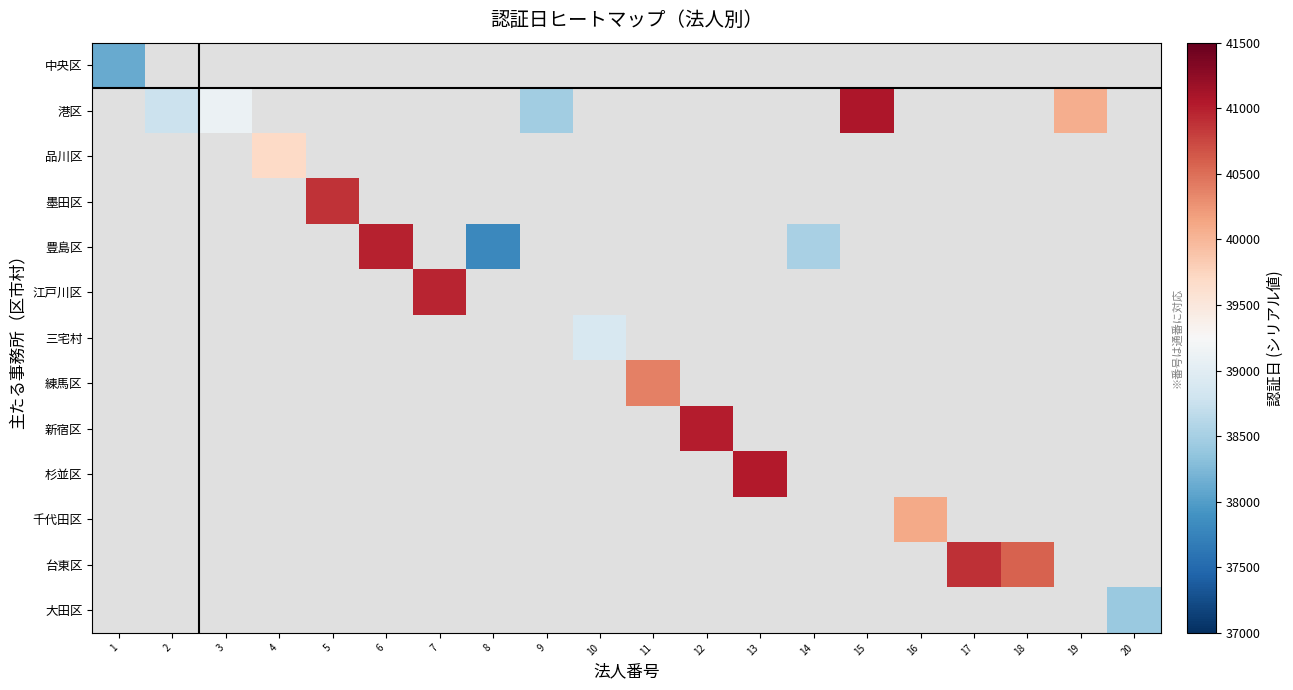

What is the smallest value displayed?

37803.0